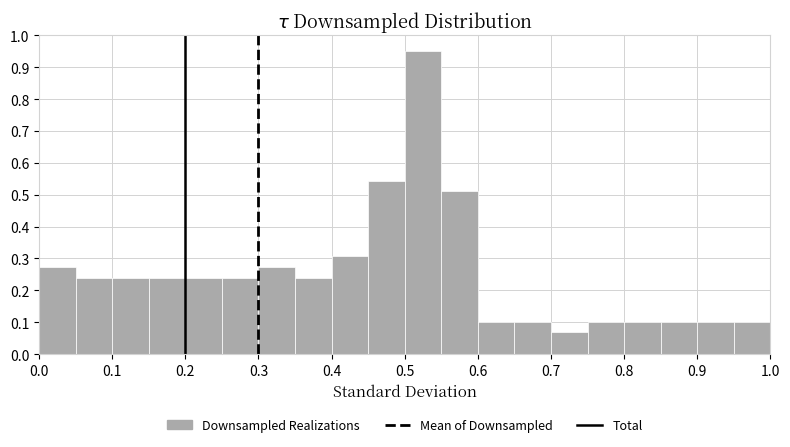

Over which range of the x-axis is the bar tallest?

0.50 to 0.55